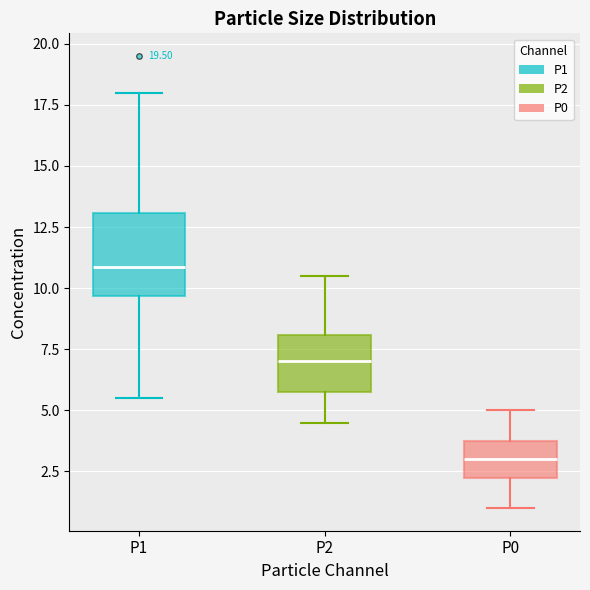

Comparing the boxes themselves (not the whiskers), which one is the tallest?

P1